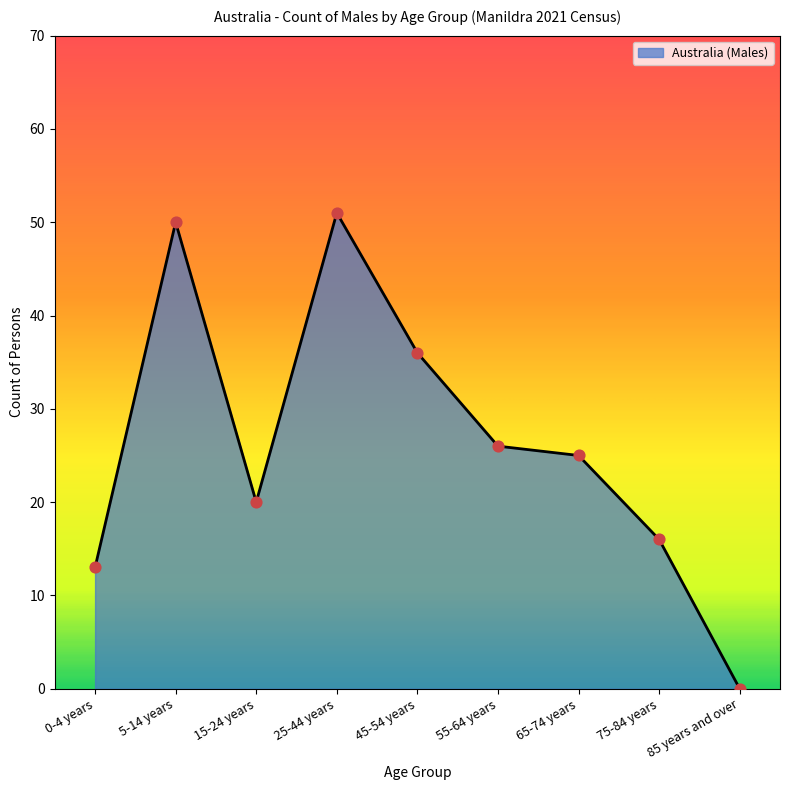

What is the ratio of the value at 25-44 years to the value at 15-24 years?

2.5